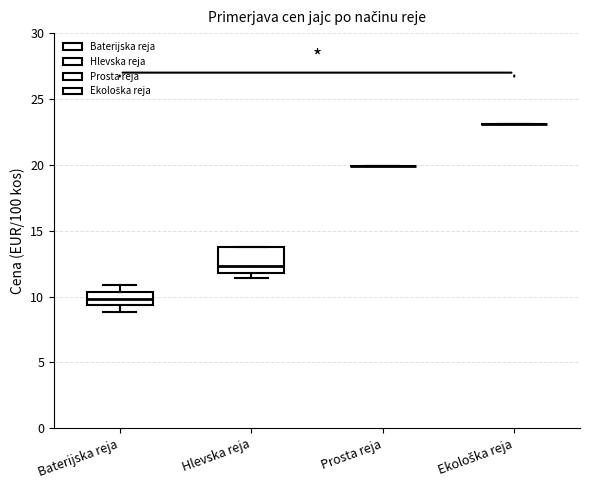

Where is the upper edge of the box for Hlevska reja on the y-axis? The values are not printed on the chart, so give them approximately, as read against the axis.

14.0